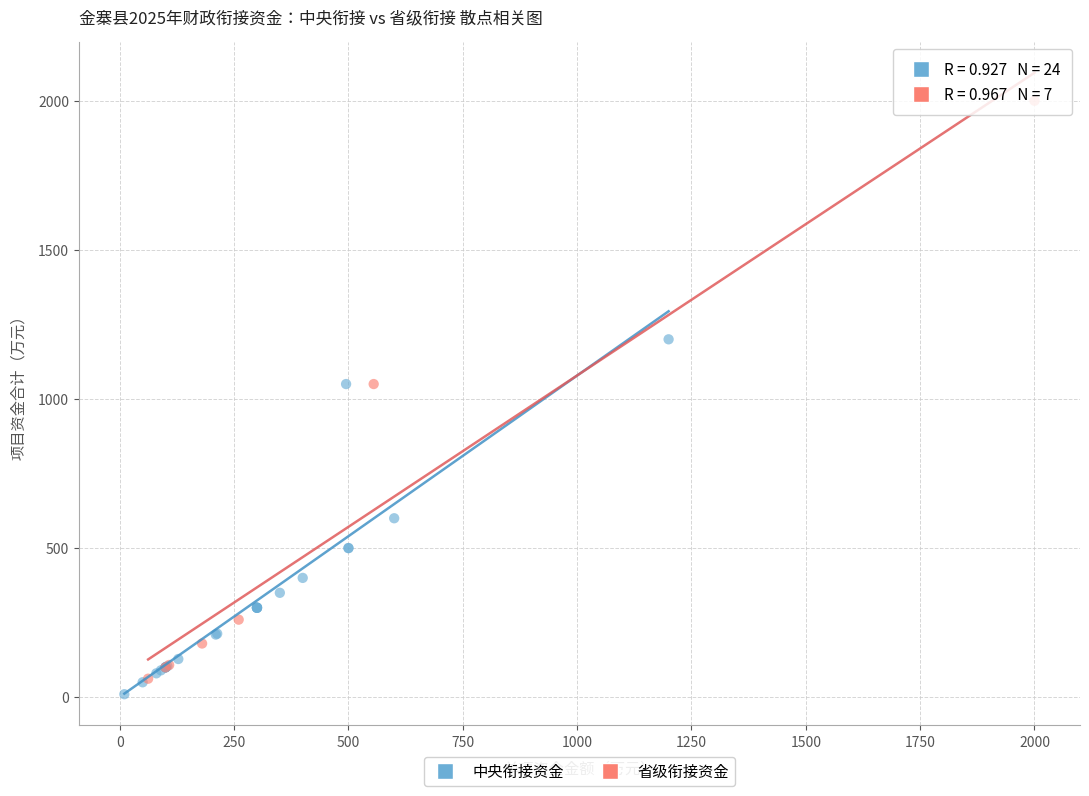

Which series reaches the maximum Y coordinate?

省级衔接资金